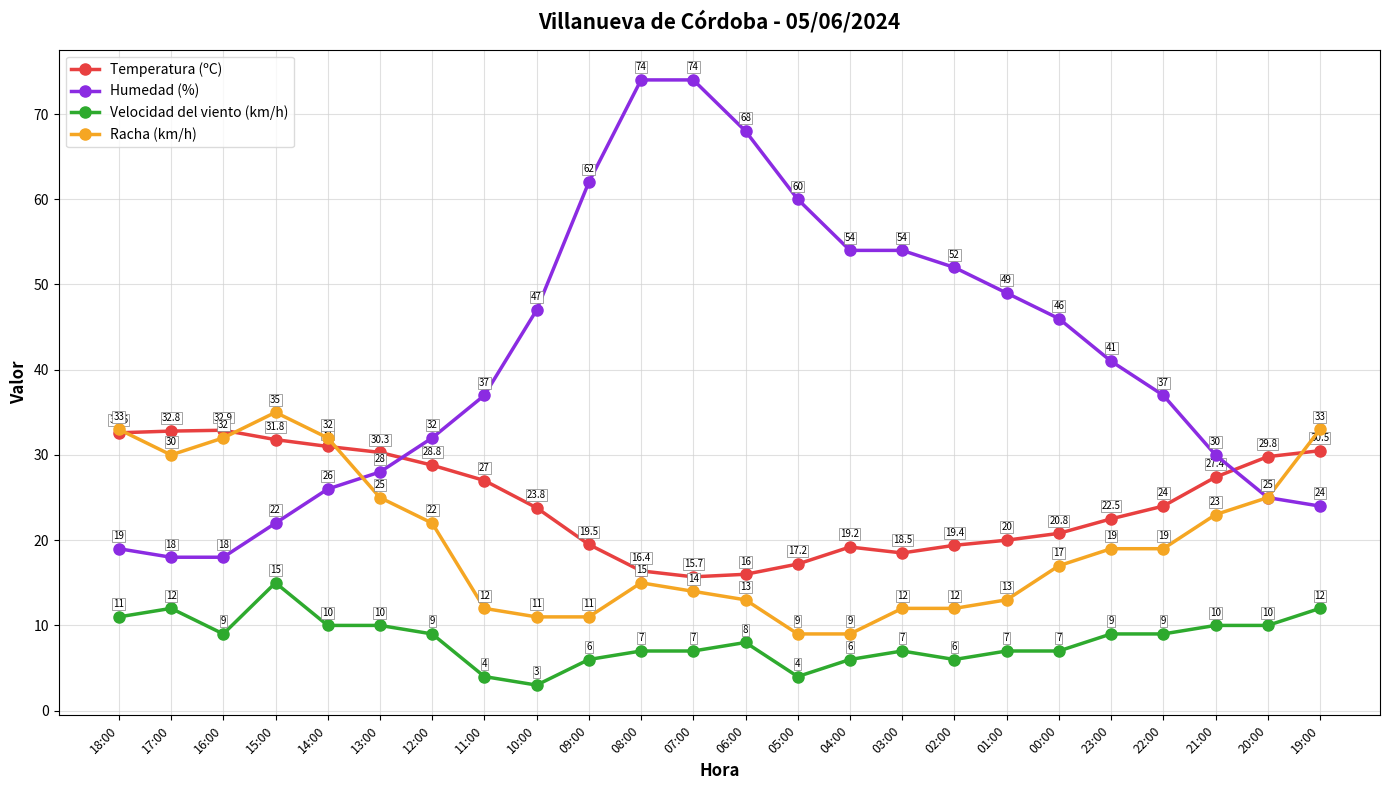

How many times do Temperatura (ºC) and Humedad (%) cross each other?

2